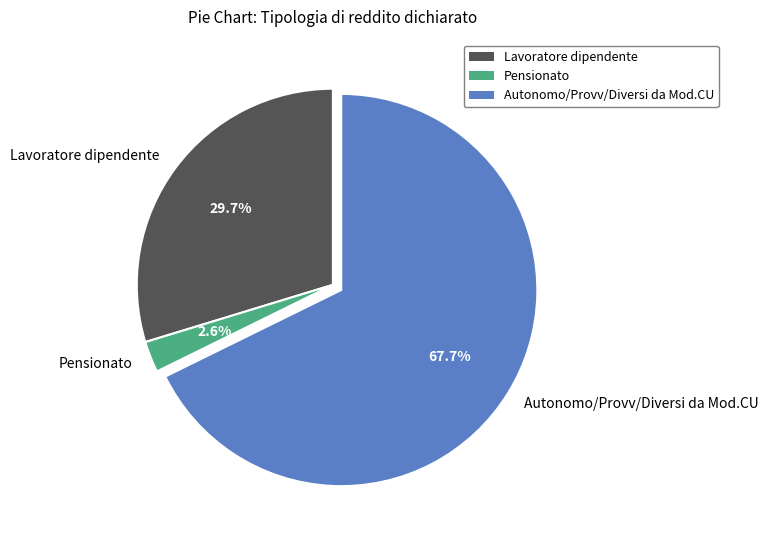

How many segments does this pie chart have?

3